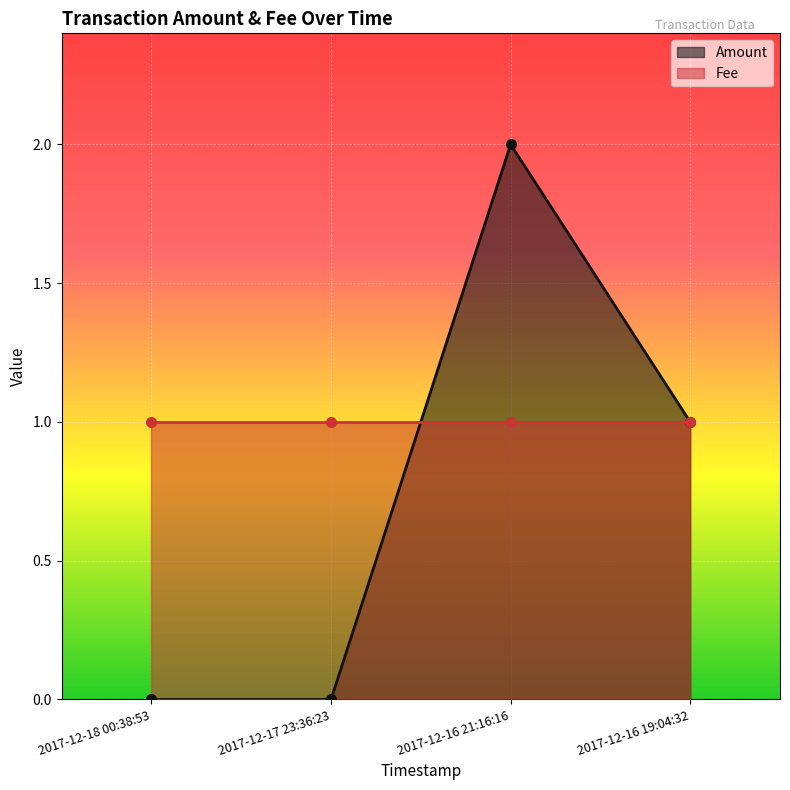

What is the sum of all values?

3